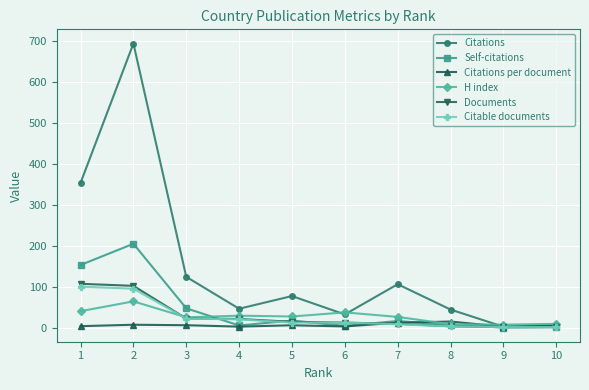

Which series has the largest total across all categories?

Citations